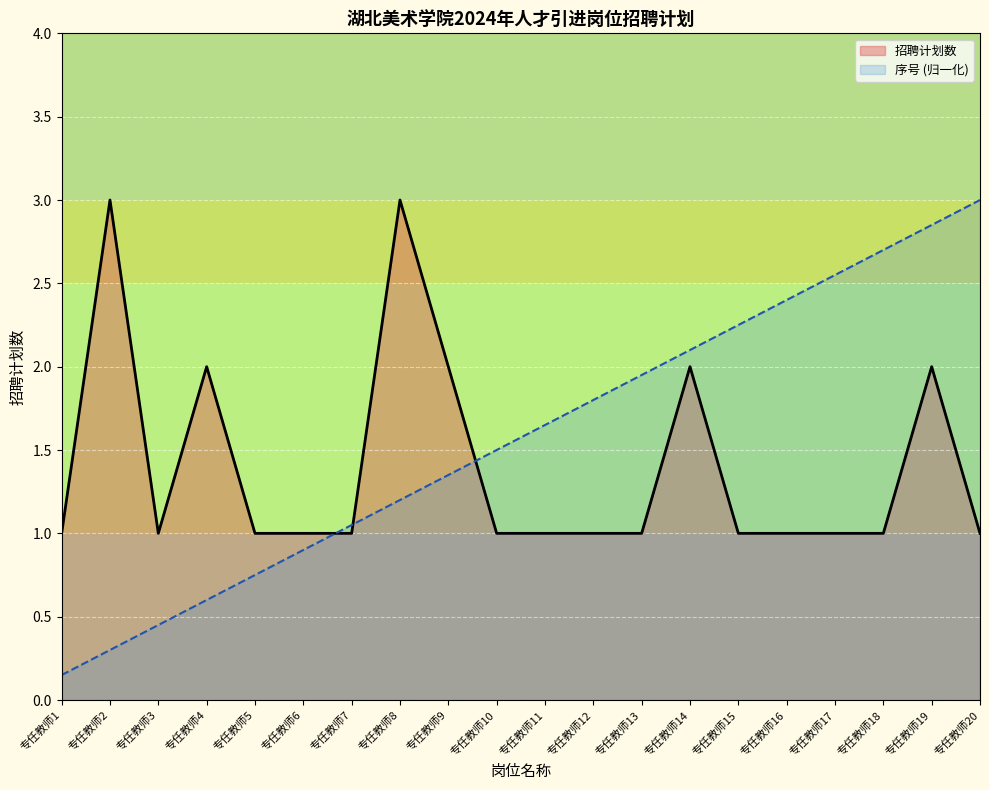

What is the total value across all series at 专任教师11?

2.7